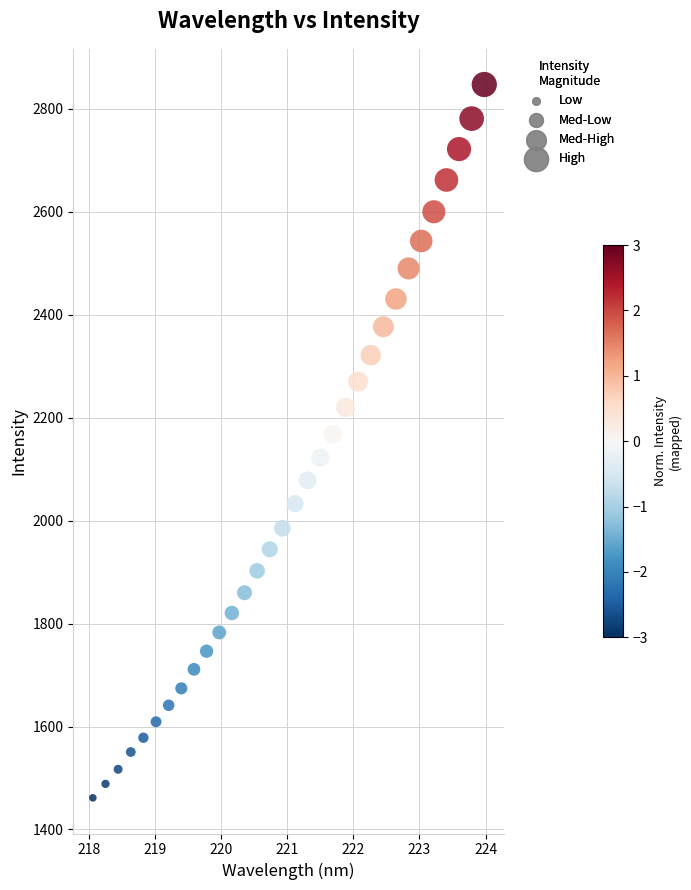

What is the range of X values (max minus min)?

5.9